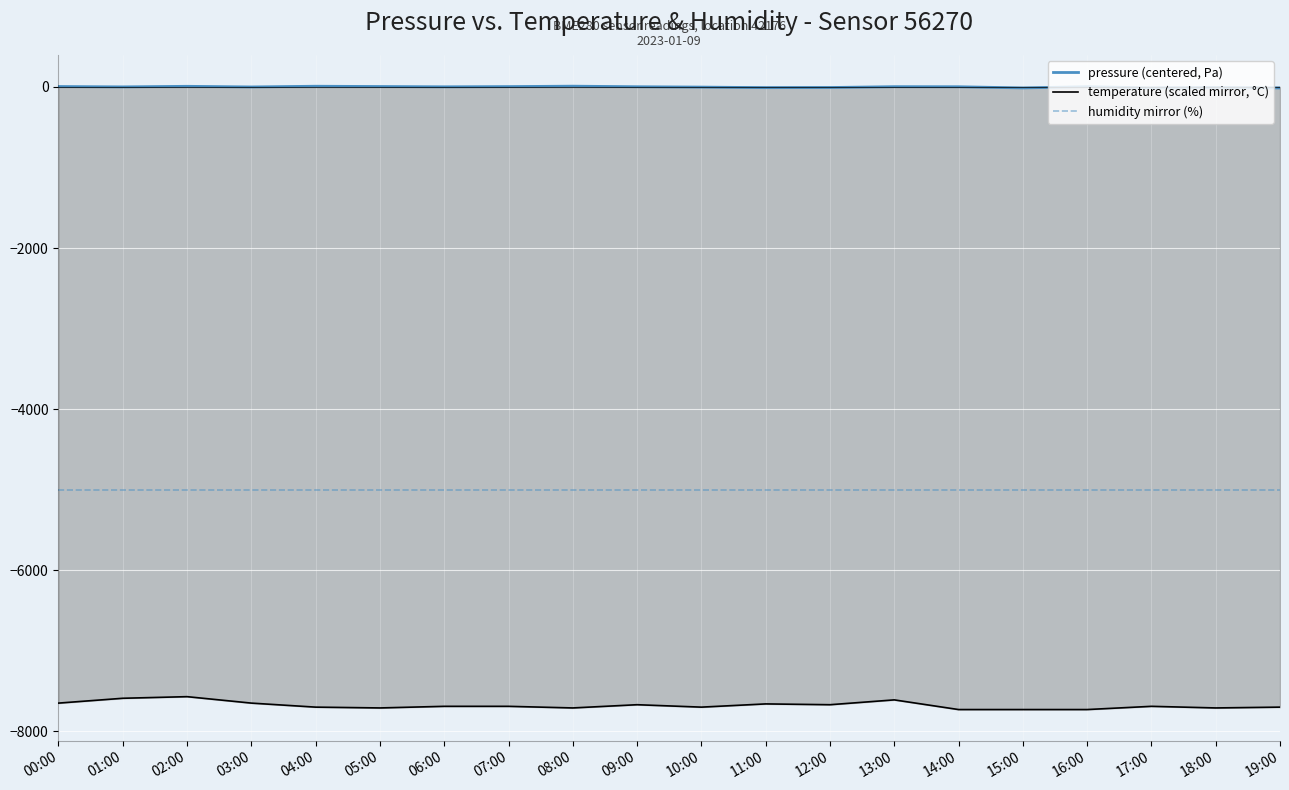

The value of temperature (scaled mirror, °C) at 15:00 is -3962.5. True or false?

False